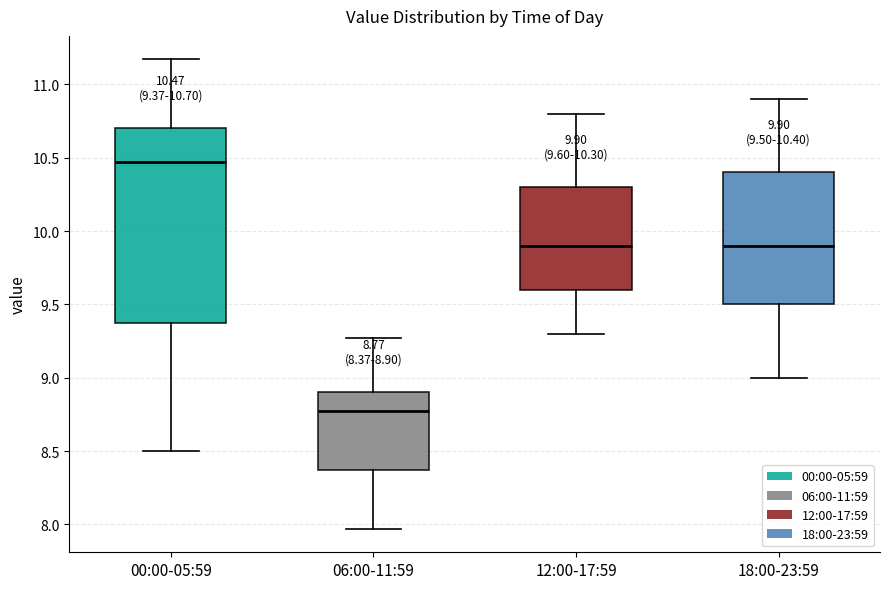

Comparing the boxes themselves (not the whiskers), which one is the tallest?

00:00-05:59